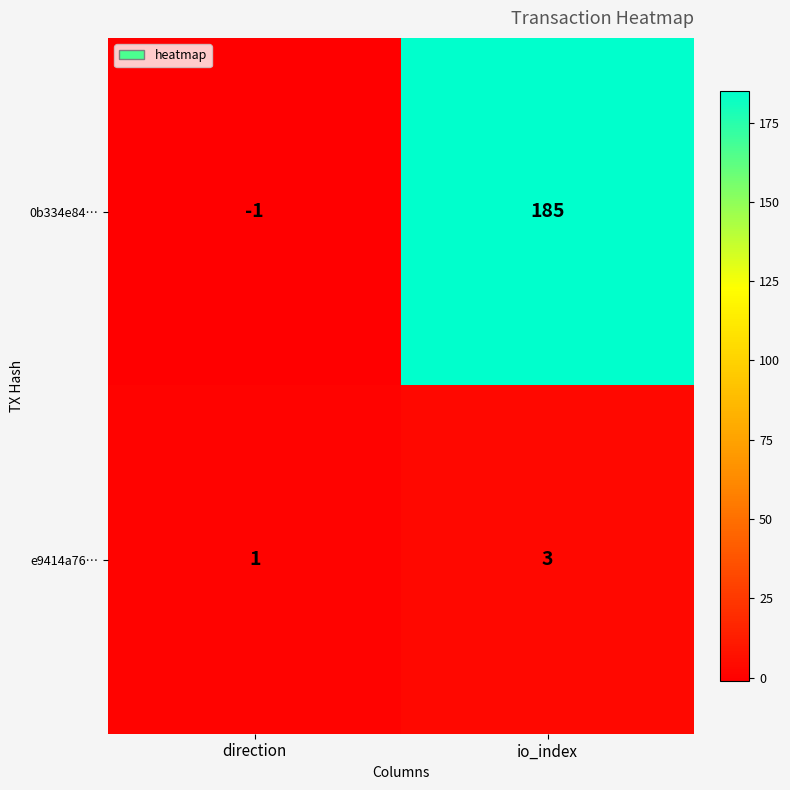

Reading right to left, list all the values displayed in this chart.

0b334e84…: io_index=185	direction=-1
e9414a76…: io_index=3	direction=1